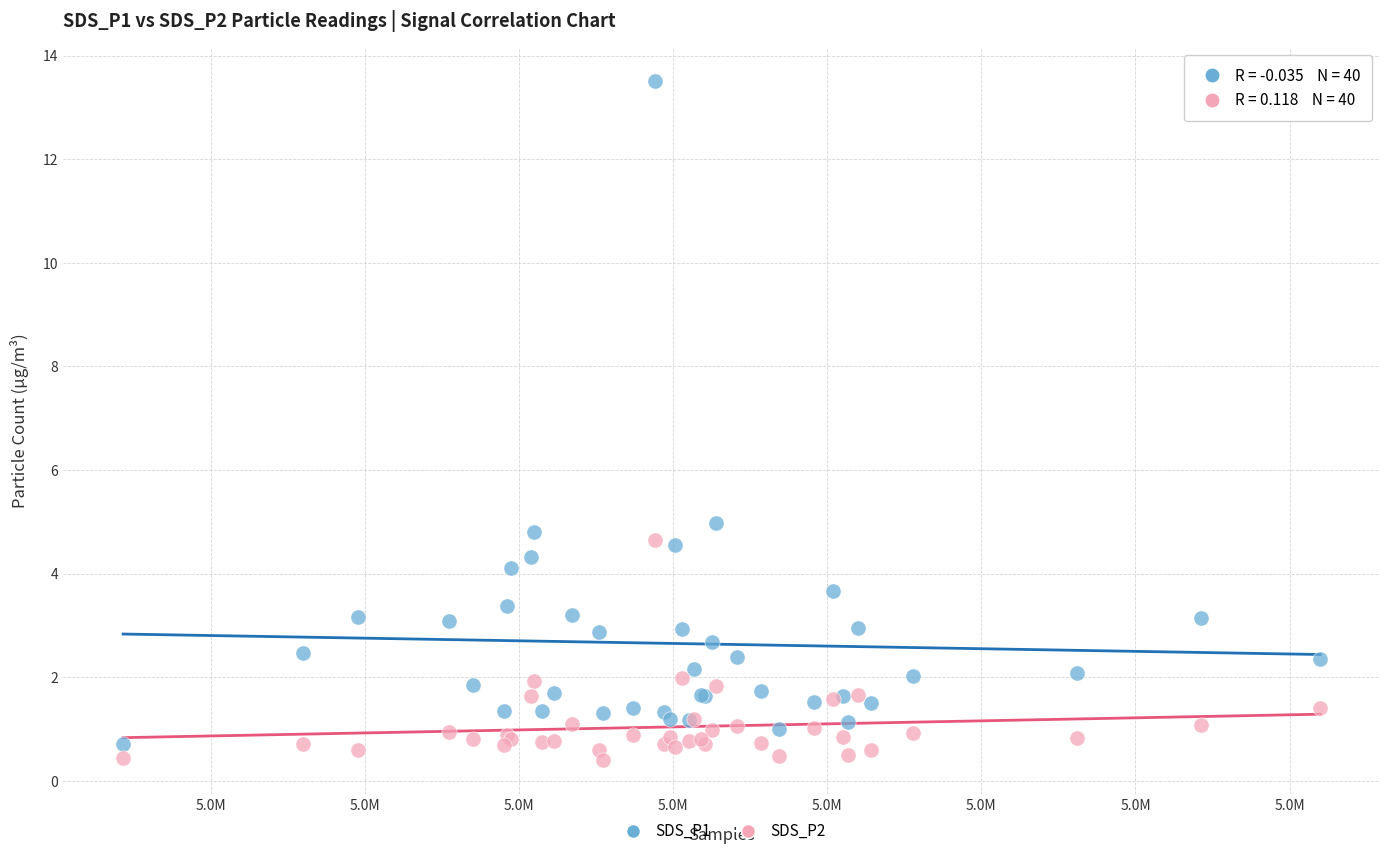

Which series has the widest spread of Y values?

SDS_P1